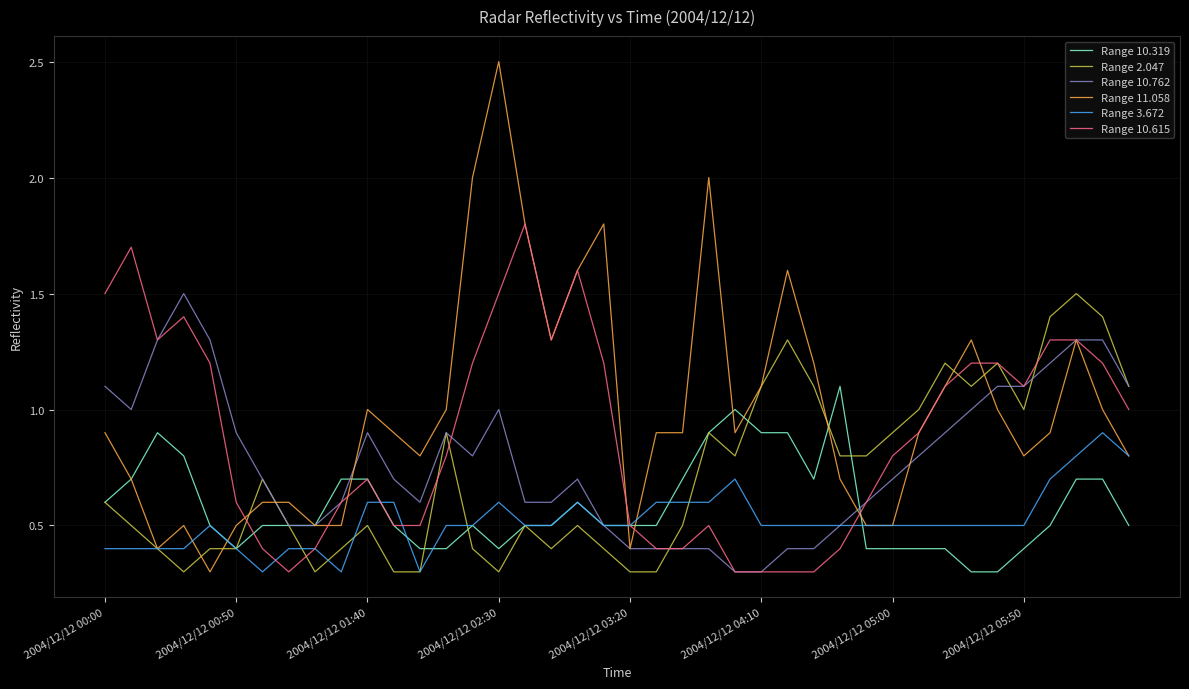

What is the greatest value displayed?

2.5